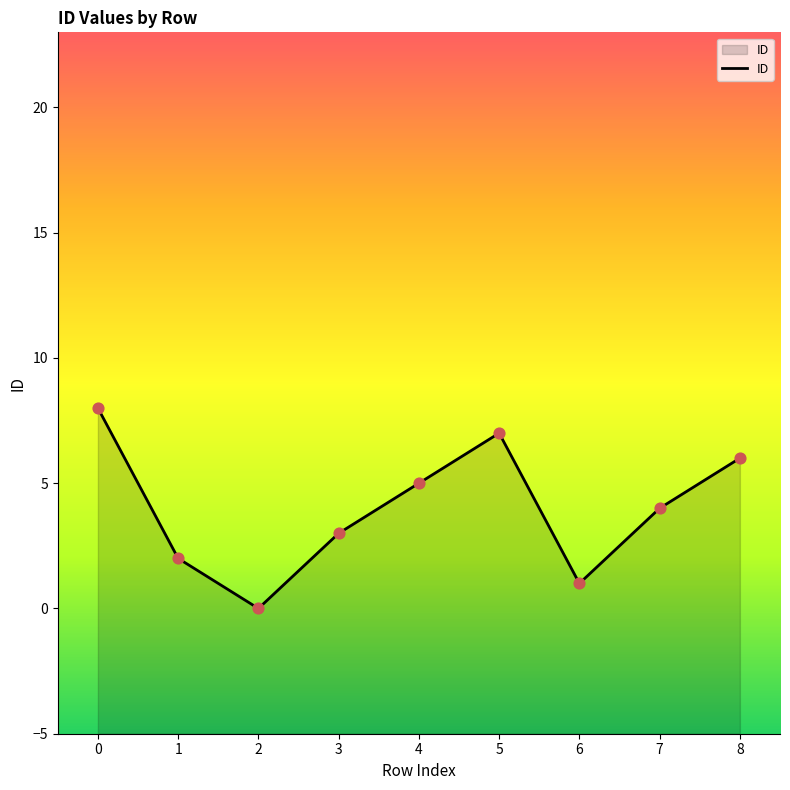

What is the change in value from 6 to 8?

+5